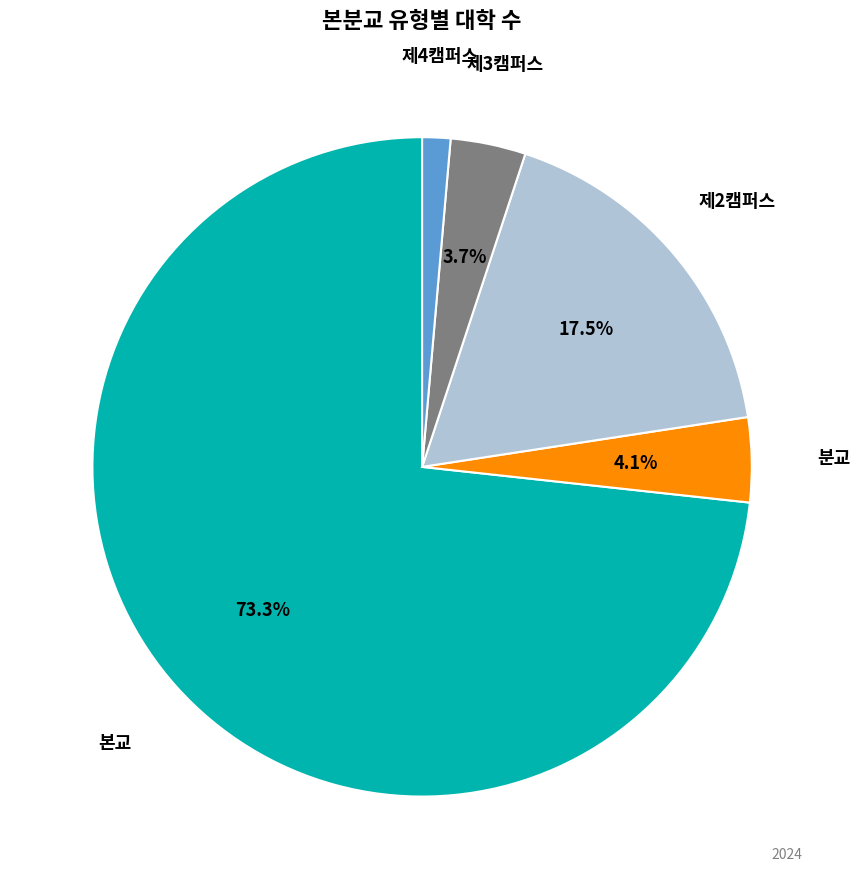

Does any single category account for the majority?

Yes